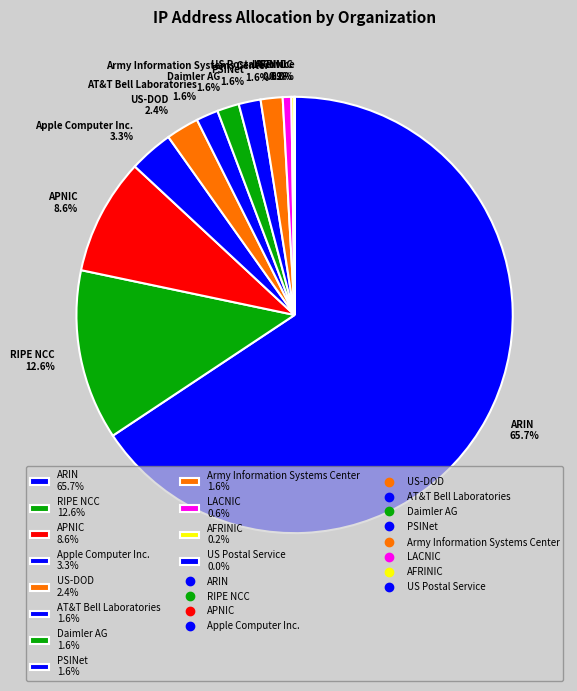

Which slice is the largest?

ARIN